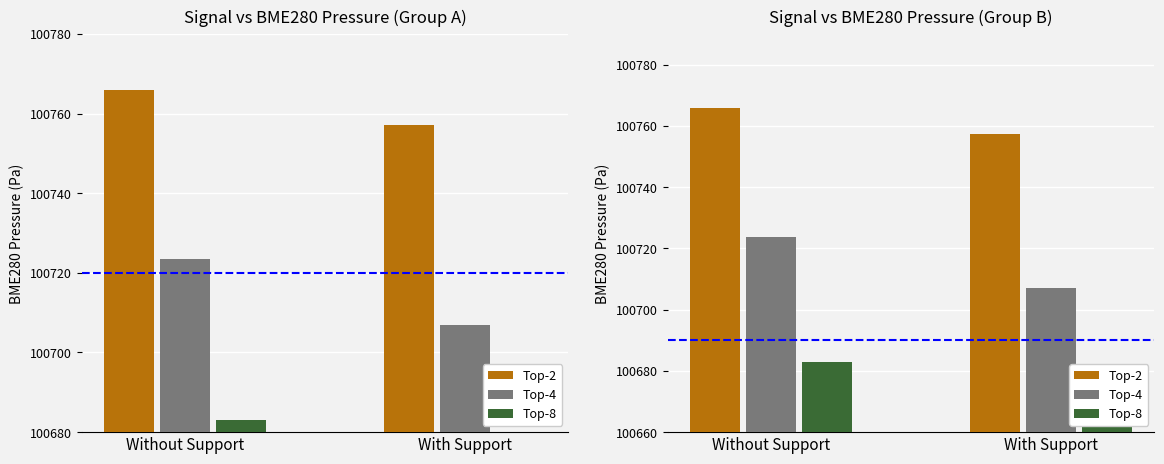

Which series has the largest total across all categories?

Top-2